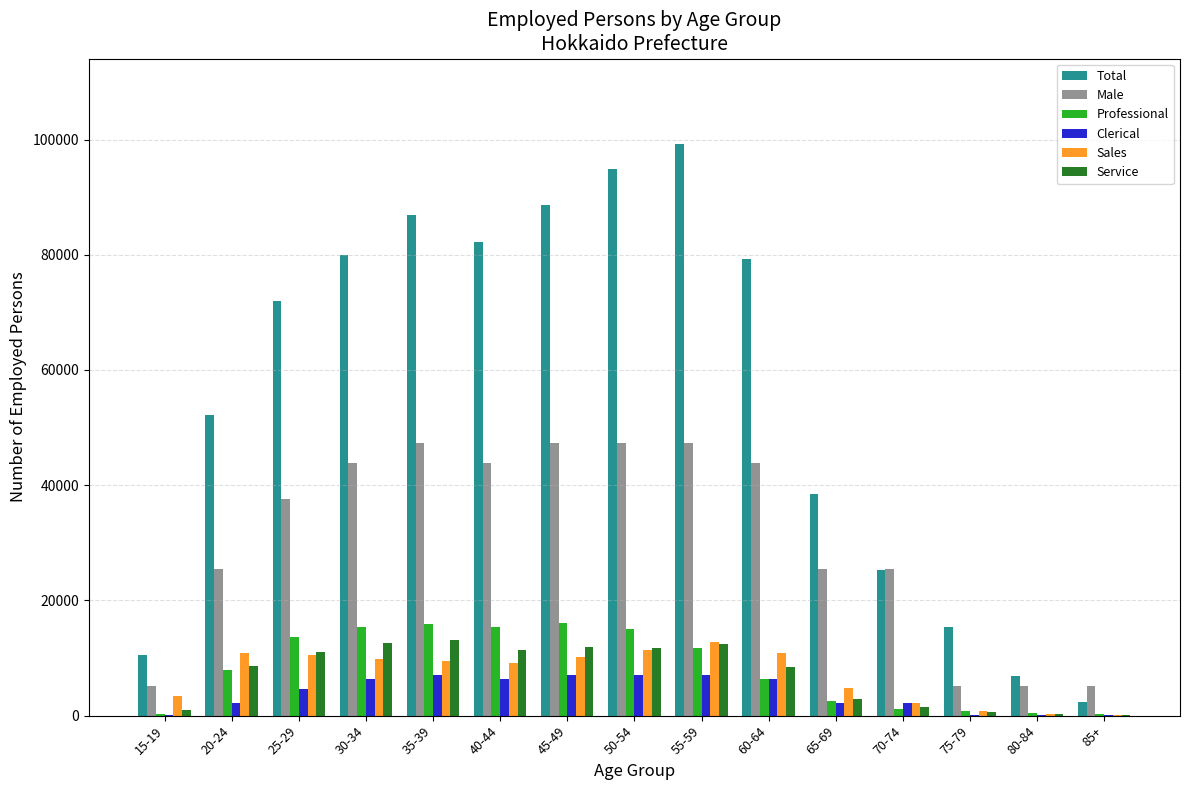

What is the sum of all Clerical values?

59212